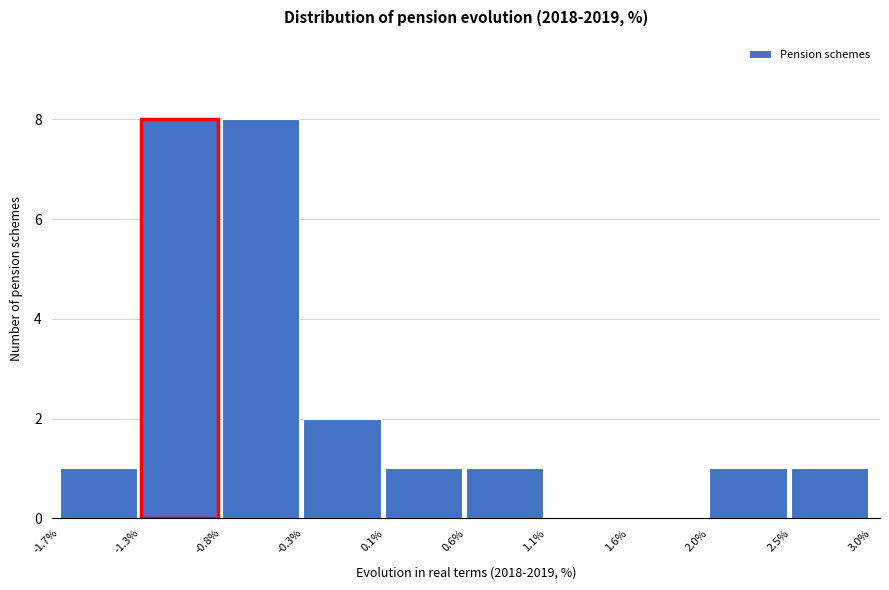

Reading right to left, list all the values displayed in this chart.

2.5%=1	2.0%=1	1.6%=0	1.1%=0	0.6%=1	0.1%=1	-0.3%=2	-0.8%=8	-1.3%=8	-1.7%=1